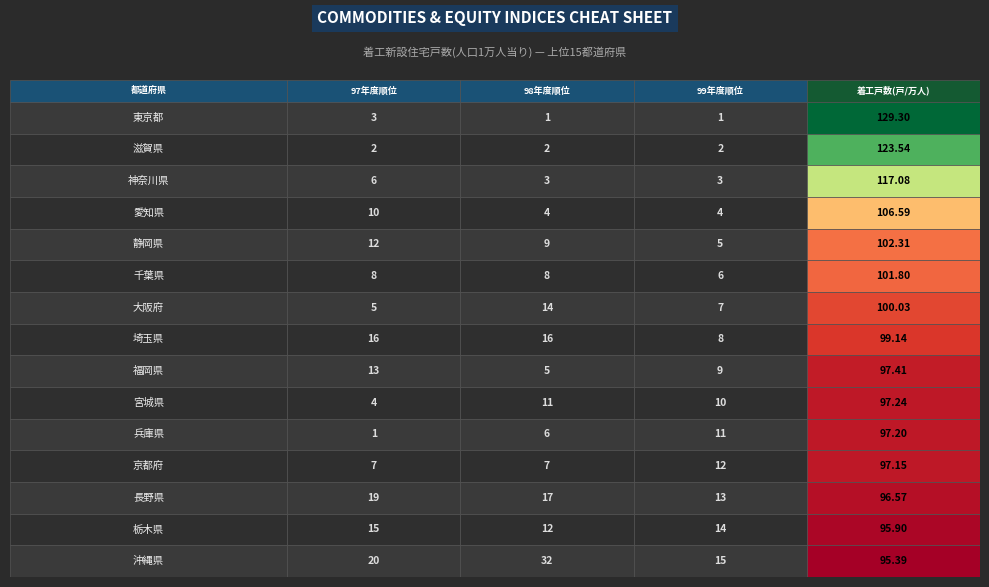

What is the lowest value of the 沖縄県 series?

15.0